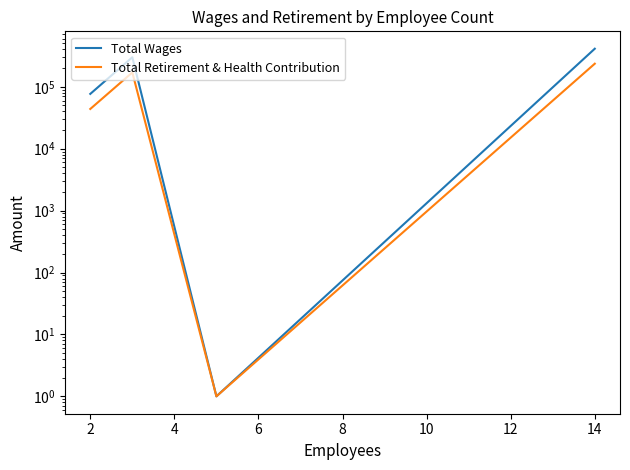

How many interior local valleys does the Total Wages series have?

1